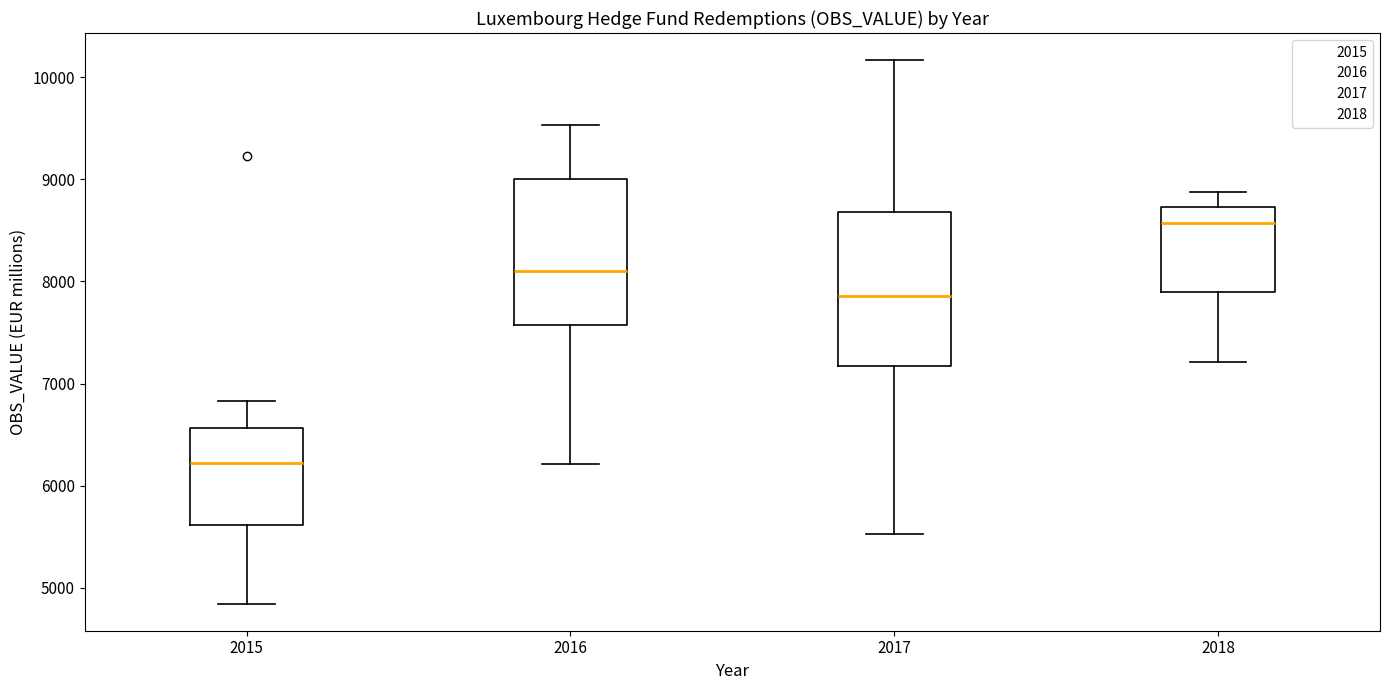

Where does the upper whisker of the box at x = 2015 end on the y-axis? The values are not printed on the chart, so give them approximately, as read against the axis.

6800